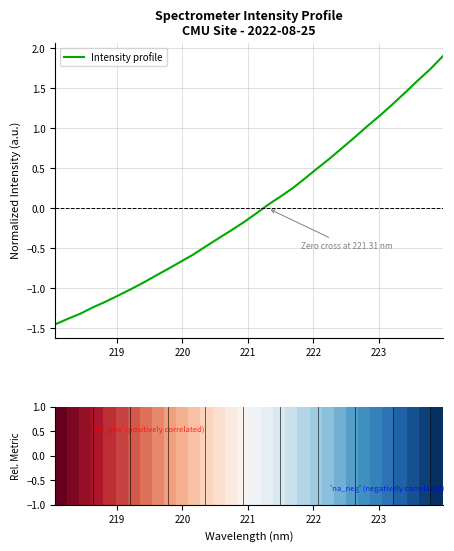

What is the difference between the maximum and minimum values?

3.4